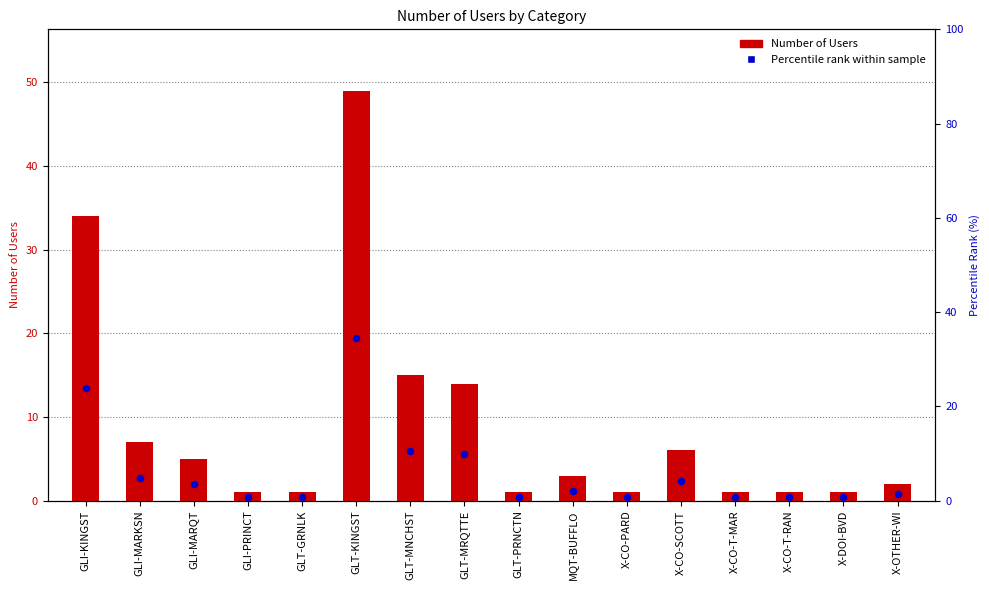

What is the total value across all series at GLT-GRNLK?

1.7